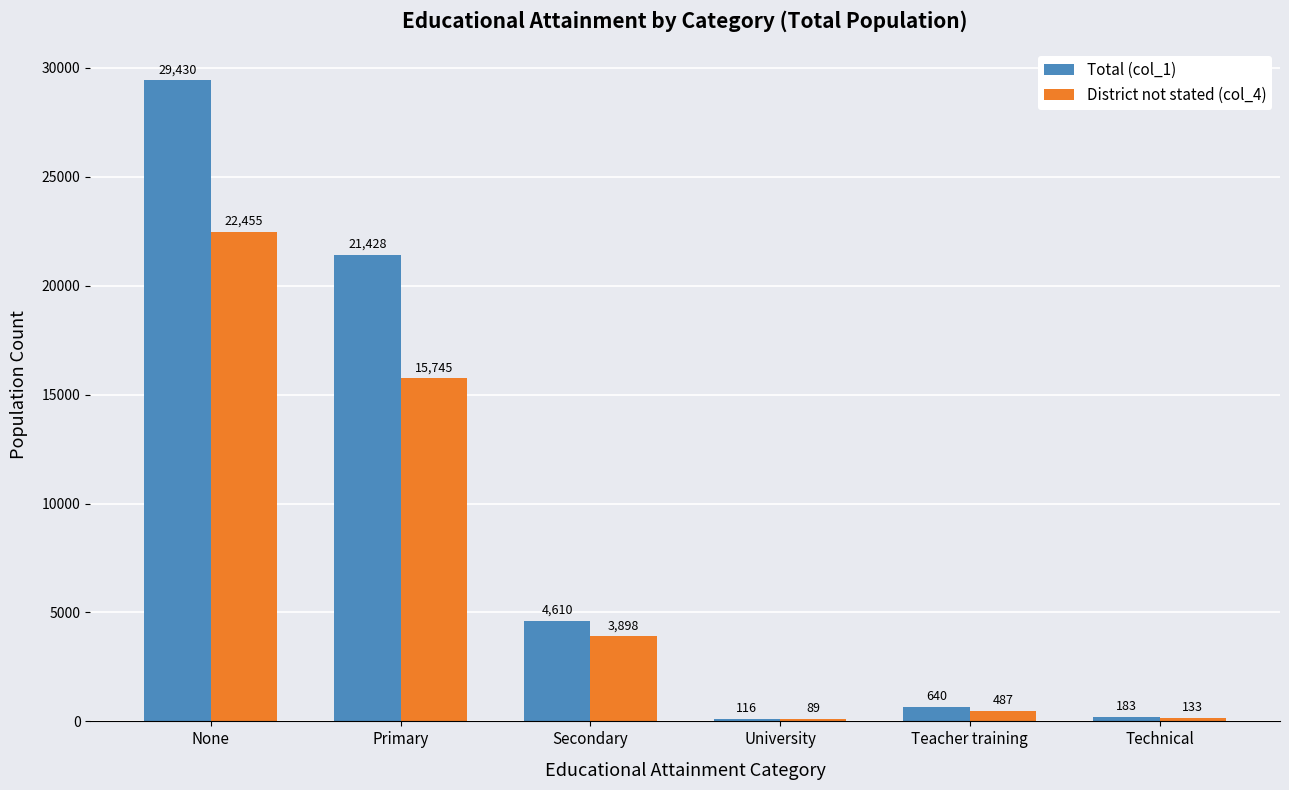

Where does the Total (col_1) series first go above 4610?

None